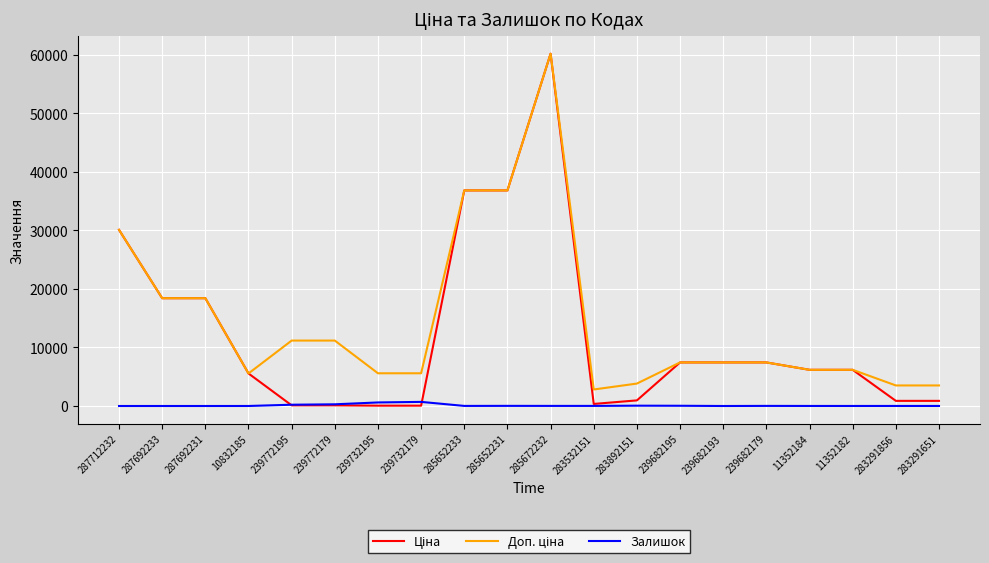

Which label corresponds to the largest value in the chart?

285672232